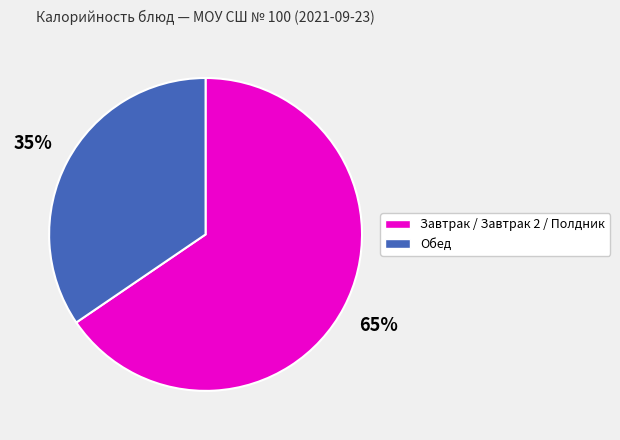

How many segments does this pie chart have?

2